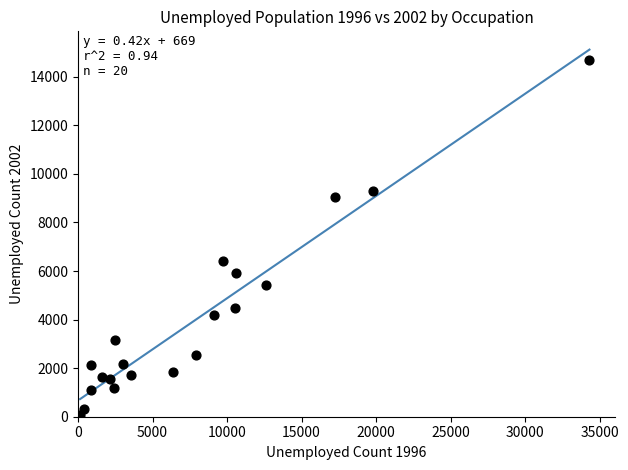

What Y value in the scatter plot is closest to 7378?

6403